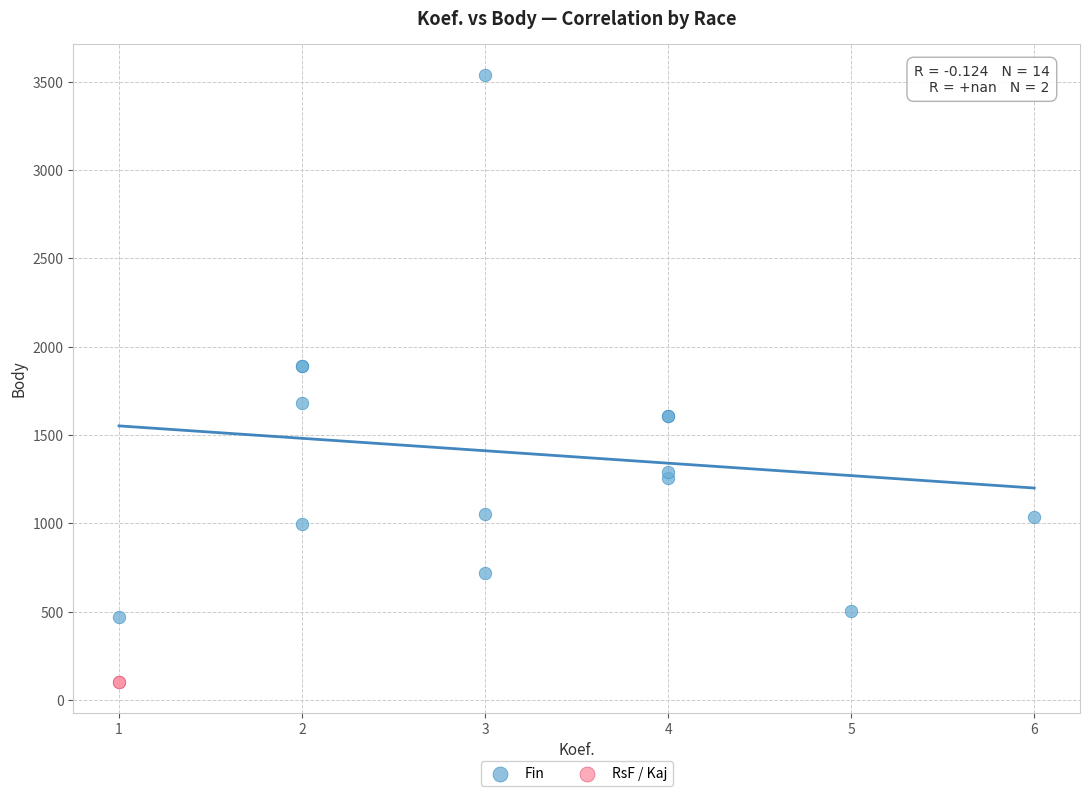

What are all the series names shown in the legend?

Fin, RsF / Kaj